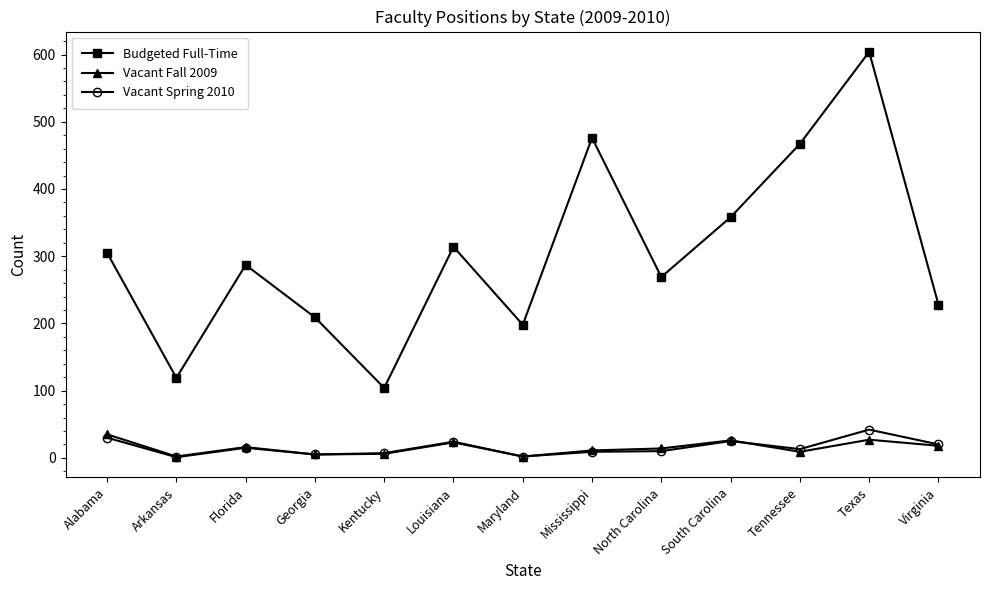

True or false: Vacant Spring 2010 has more than 2 points higher than both neighbors.

True